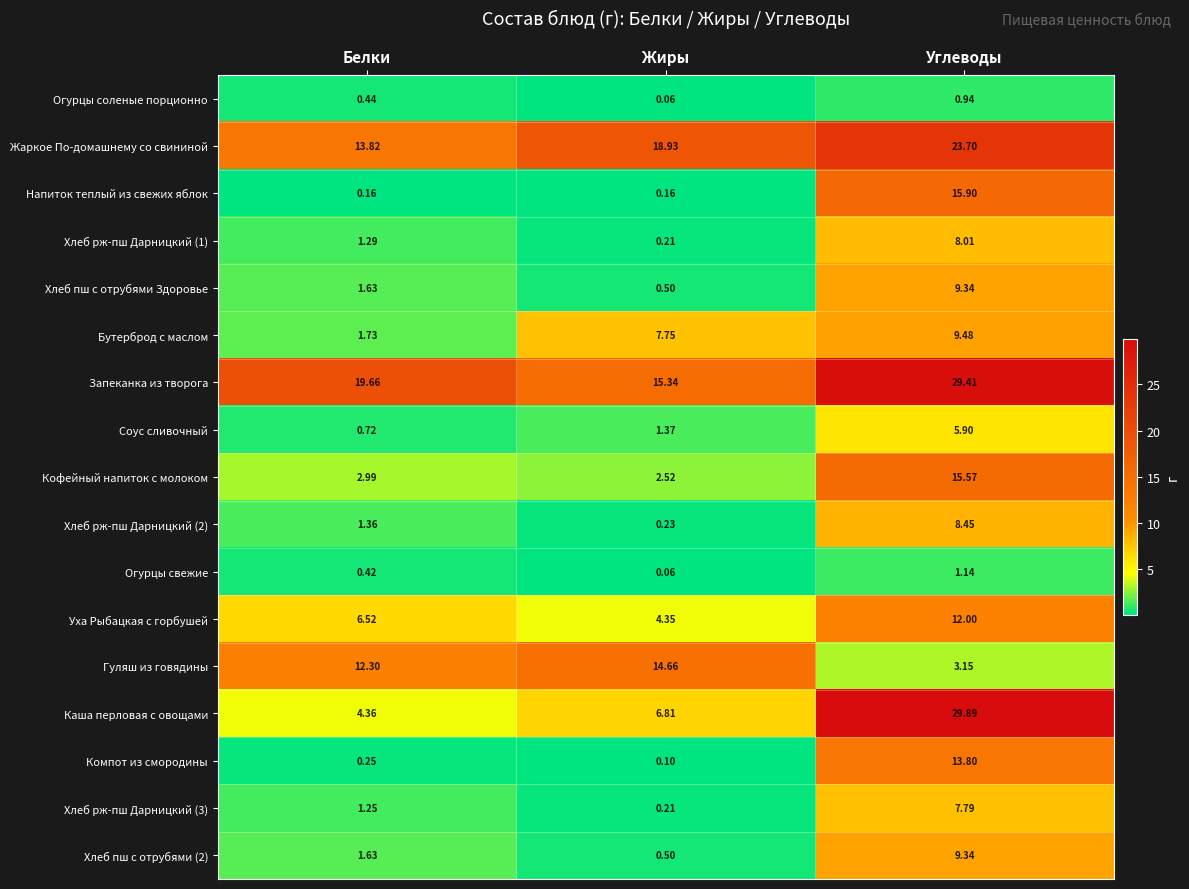

How many values in the Хлеб рж-пш Дарницкий (3) series exceed 1?

2